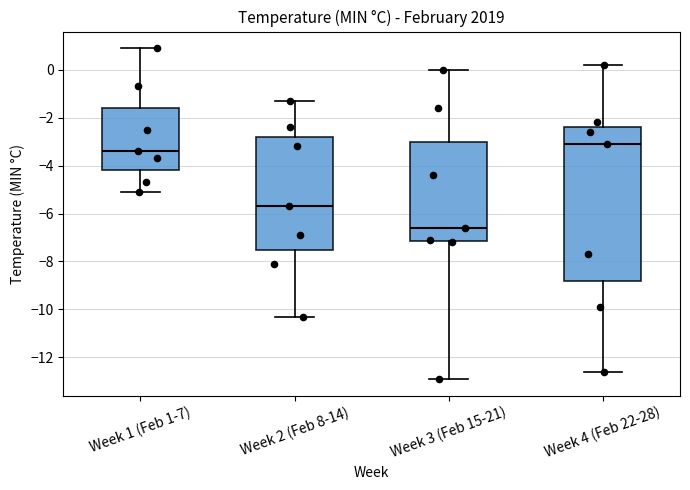

Which box is the tallest, from its lower edge to its upper edge?

Week 4 (Feb 22-28)